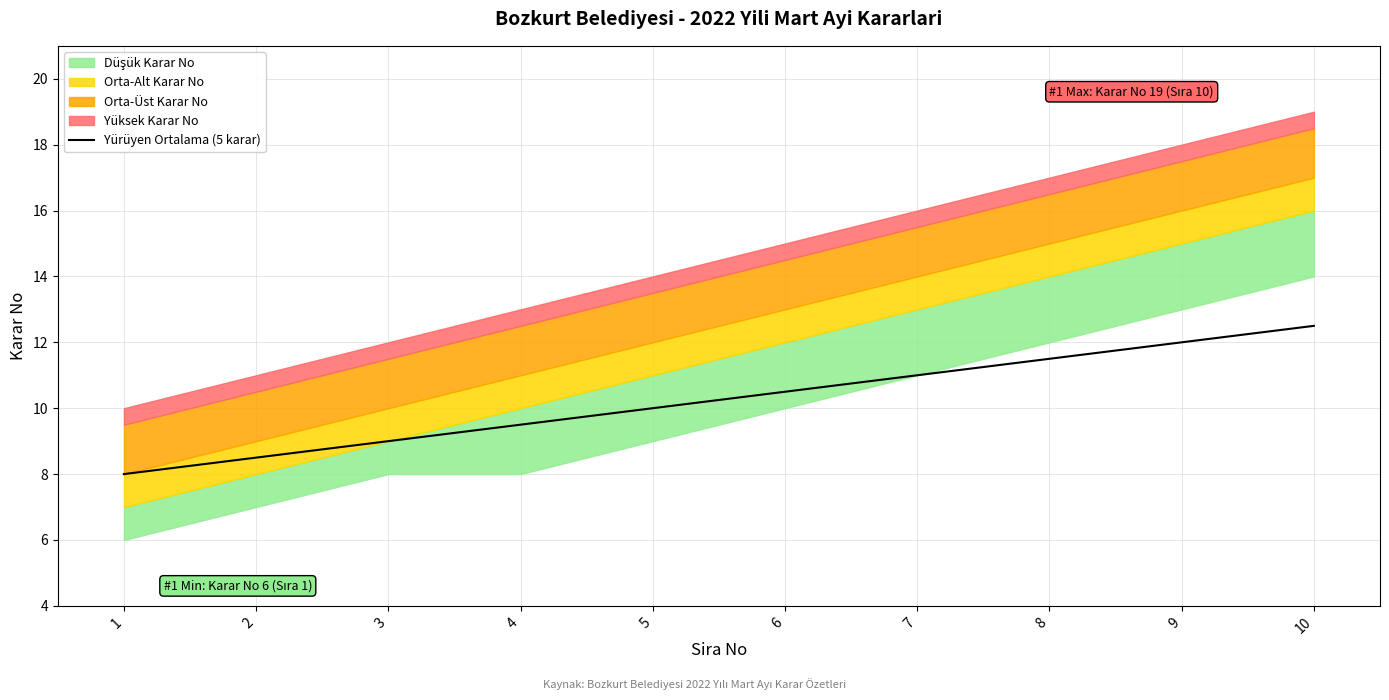

Where is the data nearest to the value 10?

5